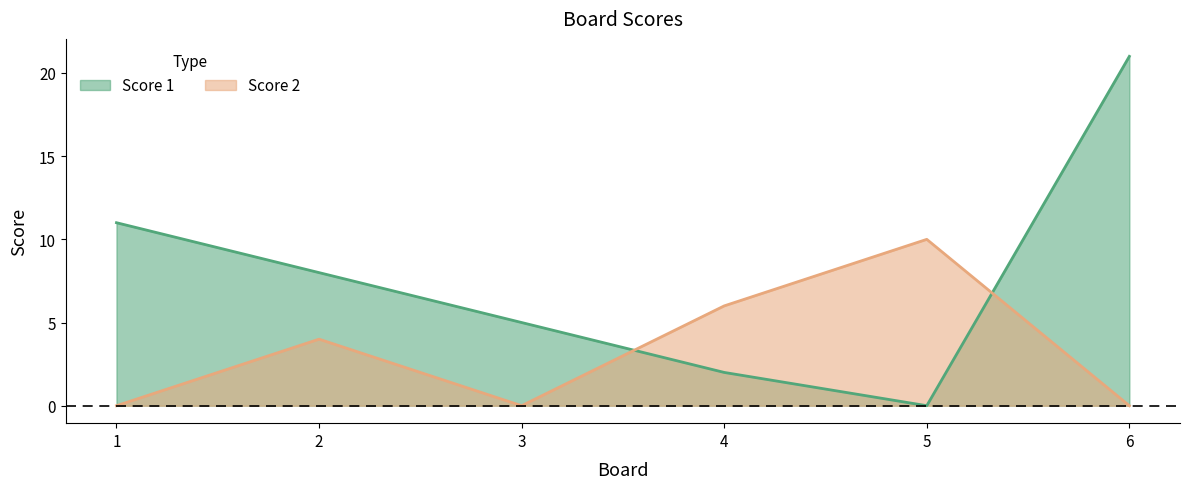

Reading left to right, extract all data points from this chart.

Score 1: 1=11	2=8	3=5	4=2	5=0	6=21
Score 2: 1=0	2=4	3=0	4=6	5=10	6=0